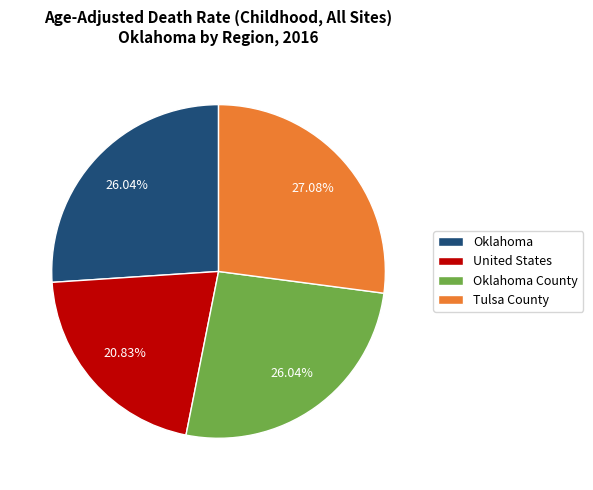

Count the number of slices in the pie.

4